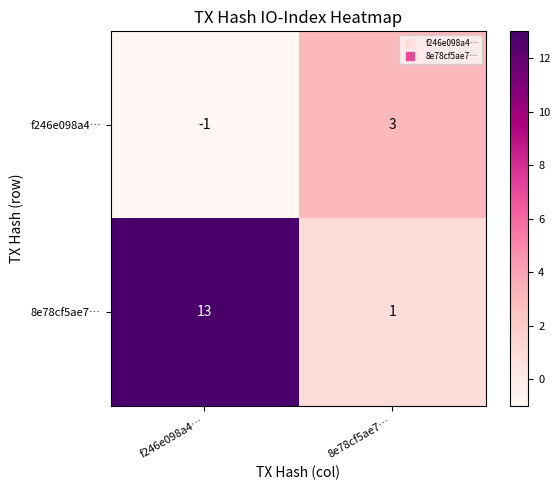

What is the difference between the f246e098a4… values at f246e098a4… and 8e78cf5ae7…?

4